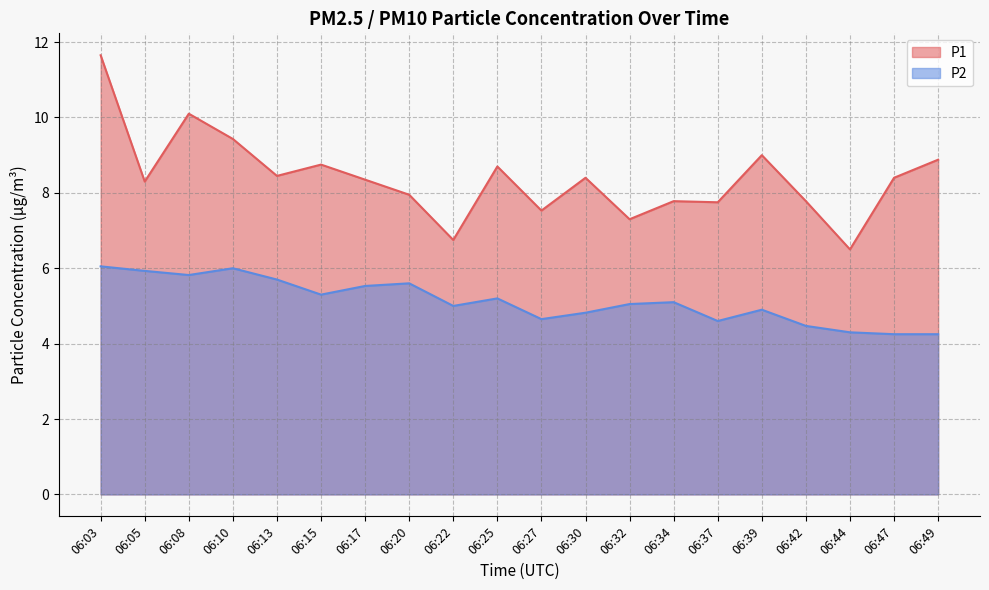

Reading left to right, transcribe all the data shown in this chart.

P1: 06:03=11.7	06:05=8.3	06:08=10.1	06:10=9.4	06:13=8.4	06:15=8.8	06:17=8.3	06:20=8.0	06:22=6.8	06:25=8.7	06:27=7.5	06:30=8.4	06:32=7.3	06:34=7.8	06:37=7.8	06:39=9.0	06:42=7.8	06:44=6.5	06:47=8.4	06:49=8.9
P2: 06:03=6.0	06:05=5.9	06:08=5.8	06:10=6.0	06:13=5.7	06:15=5.3	06:17=5.5	06:20=5.6	06:22=5.0	06:25=5.2	06:27=4.7	06:30=4.8	06:32=5.0	06:34=5.1	06:37=4.6	06:39=4.9	06:42=4.5	06:44=4.3	06:47=4.2	06:49=4.2